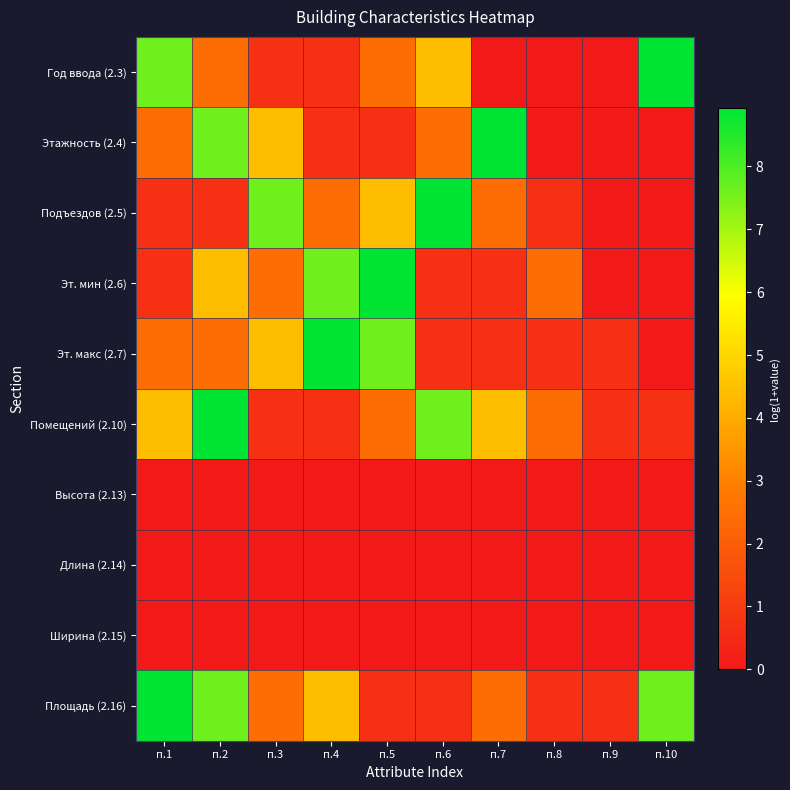

What is the difference between the highest and lowest values at п.7?

8.9